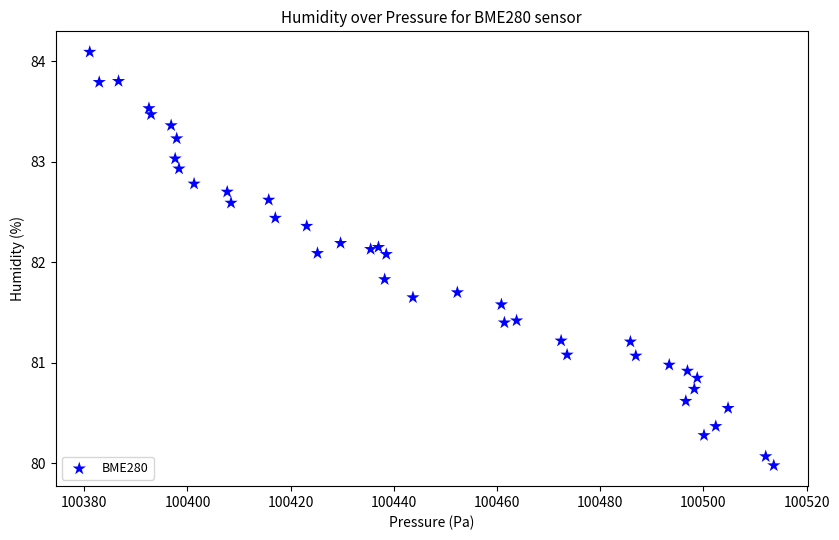

What is the range of X values (max minus min)?

132.6